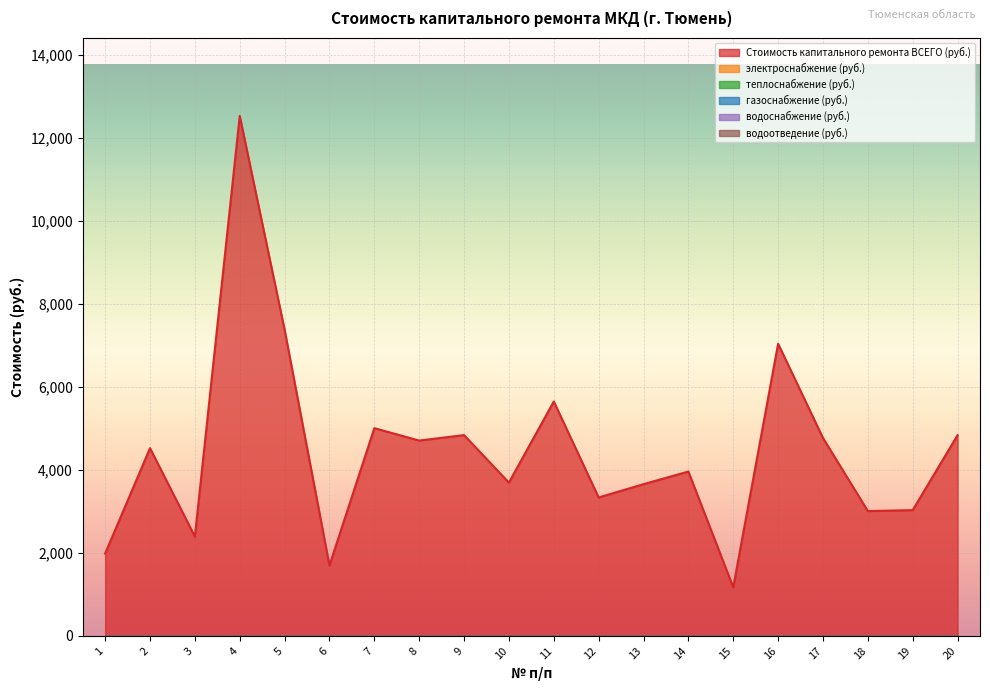

What is the difference between the highest and lowest values at 3?

2394.3